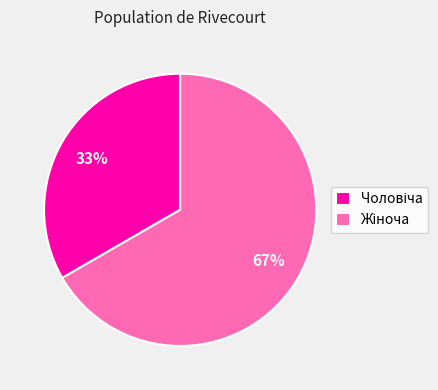

How many segments does this pie chart have?

2